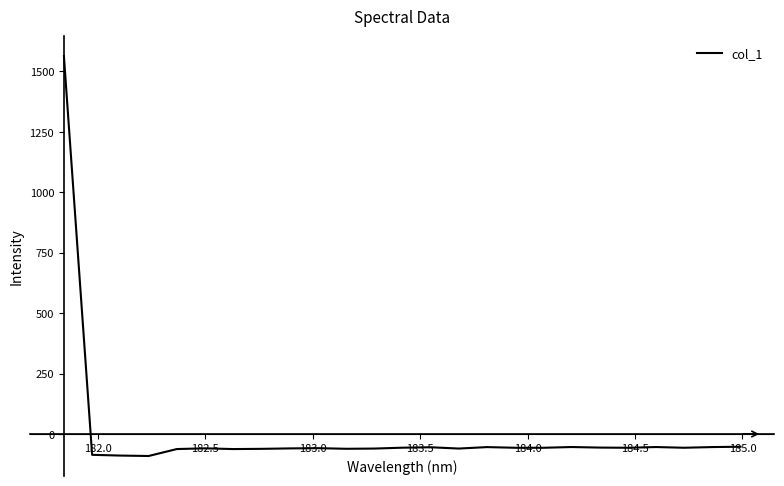

What is the smallest value displayed?

-91.0